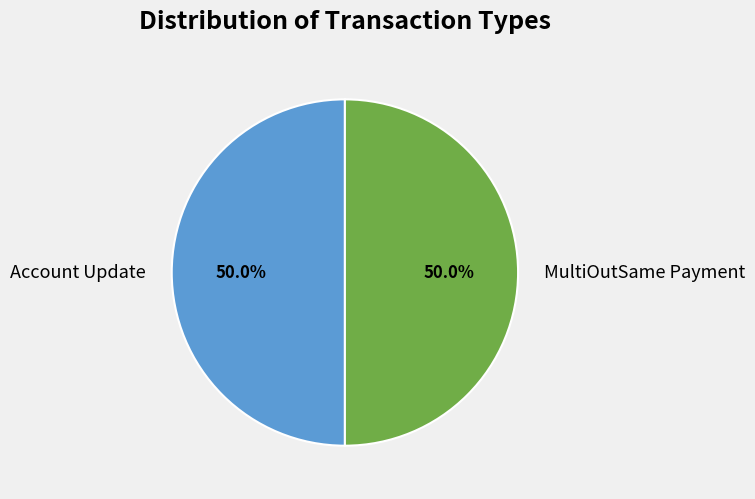

What is the ratio of the value at MultiOutSame Payment to the value at Account Update?

1.0